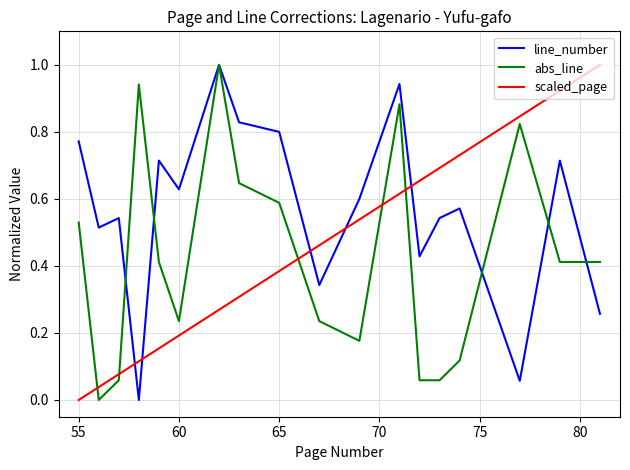

What is the greatest value displayed?

1.0